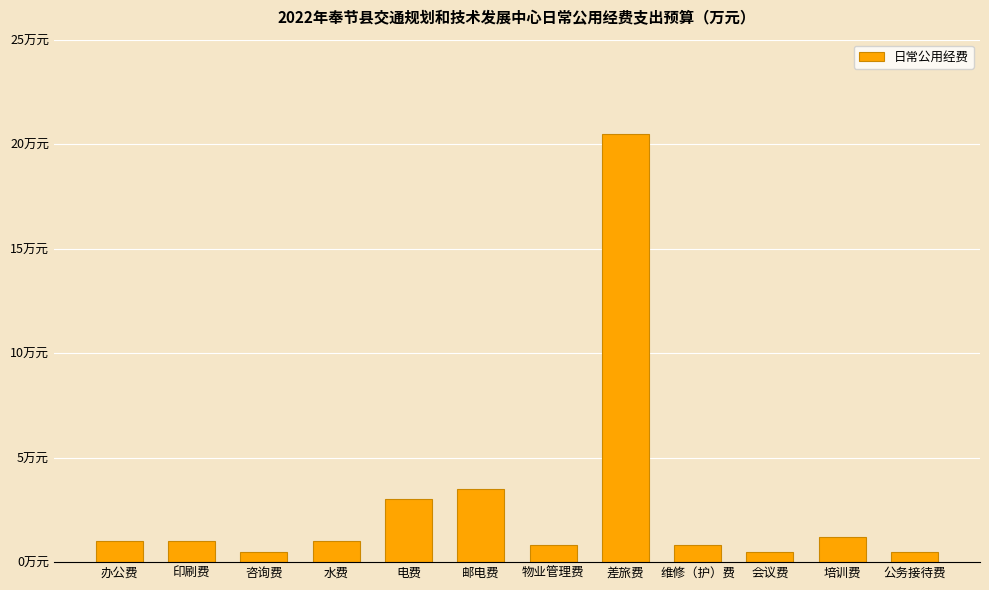

Are the bars horizontal?

No